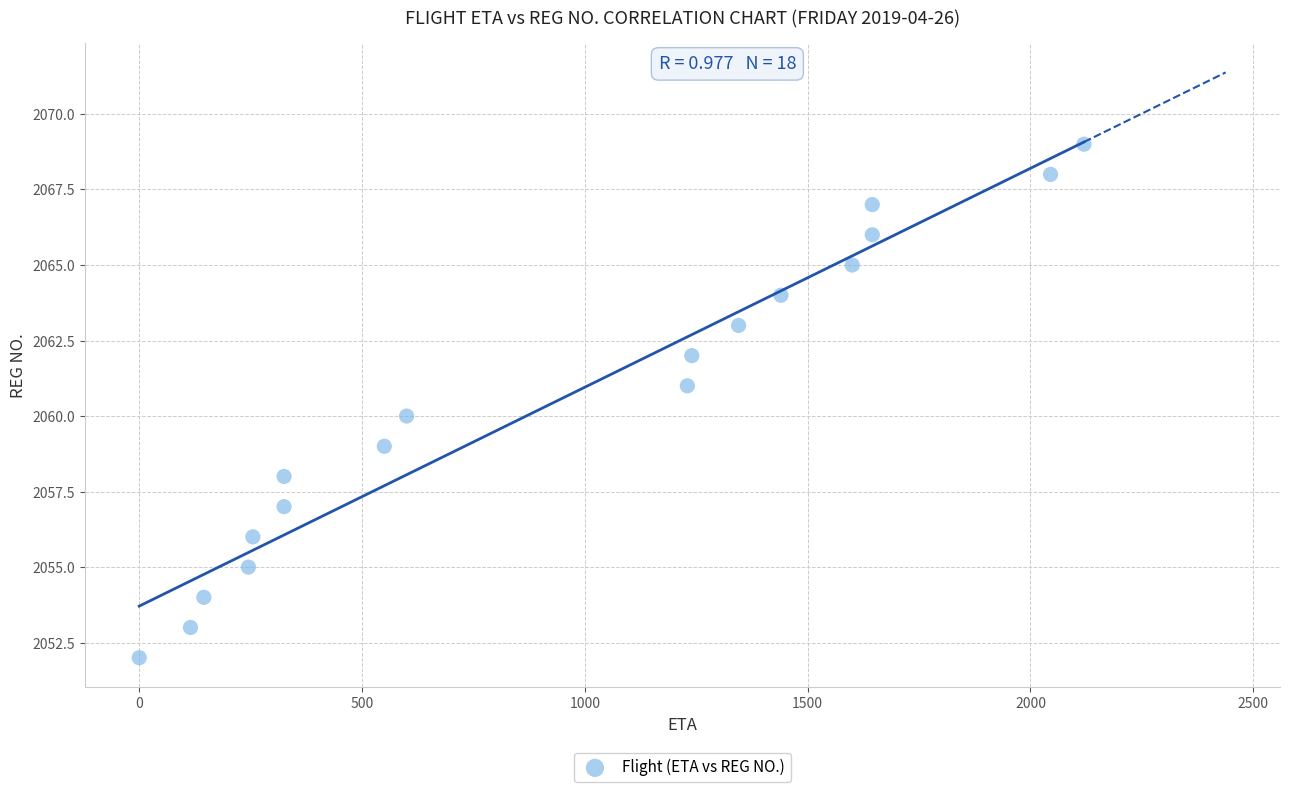

What is the range of X values (max minus min)?

2120